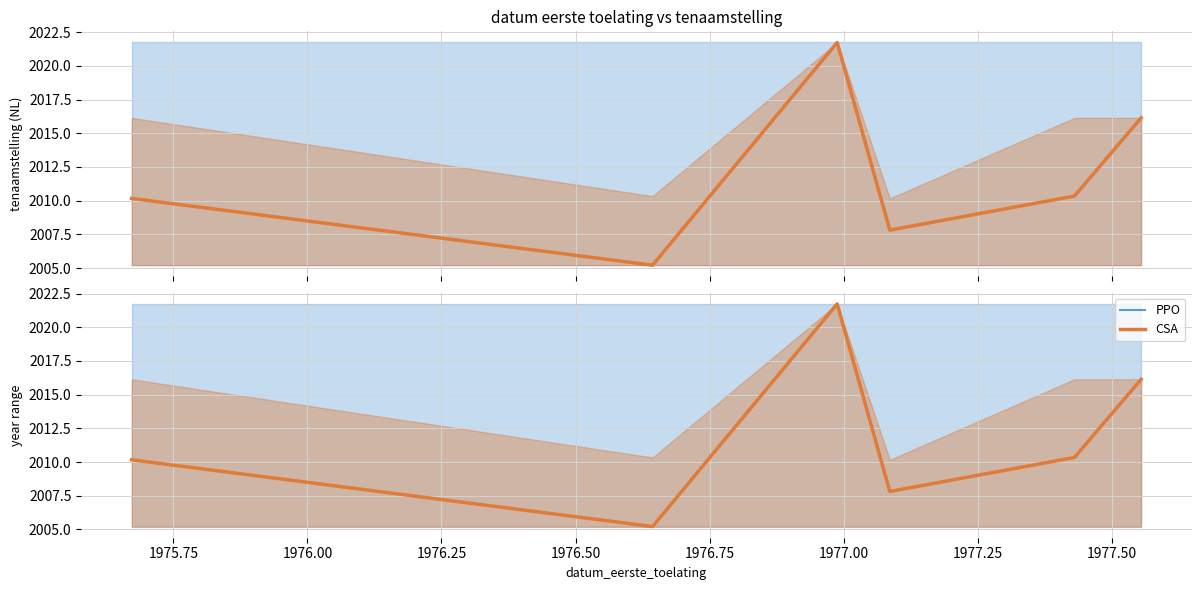

How many data points in CSA are above 2010?

4